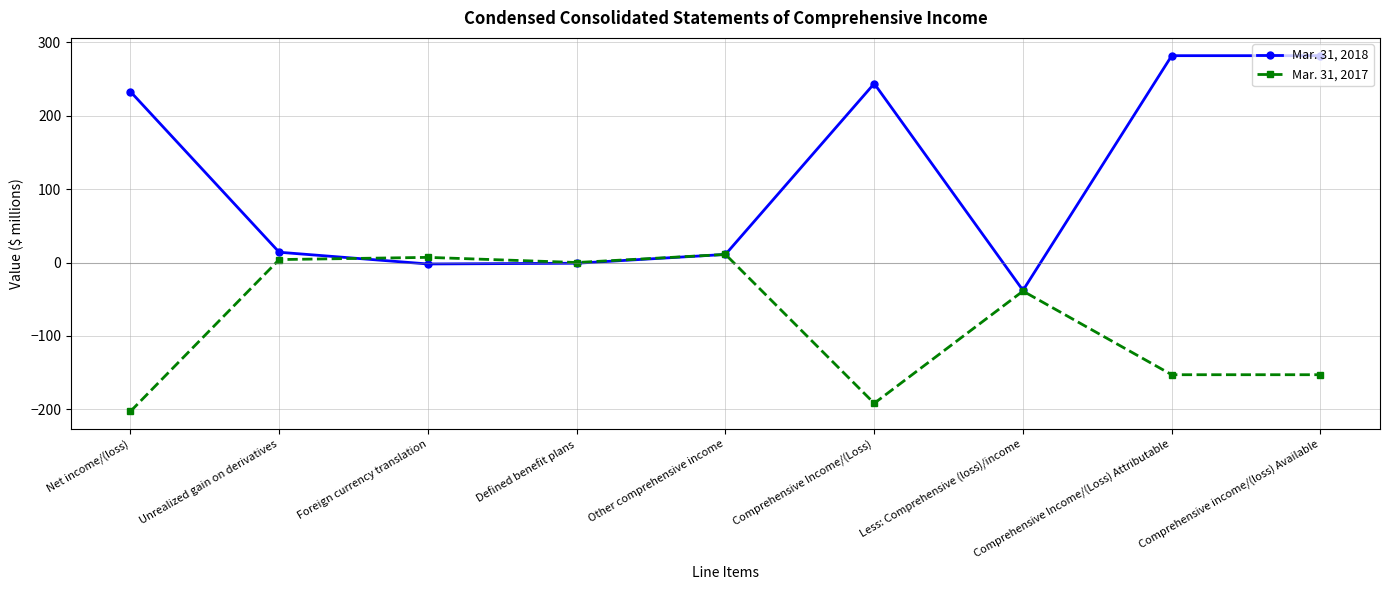

List the series in order of their peak value, highest first.

Mar. 31, 2018, Mar. 31, 2017